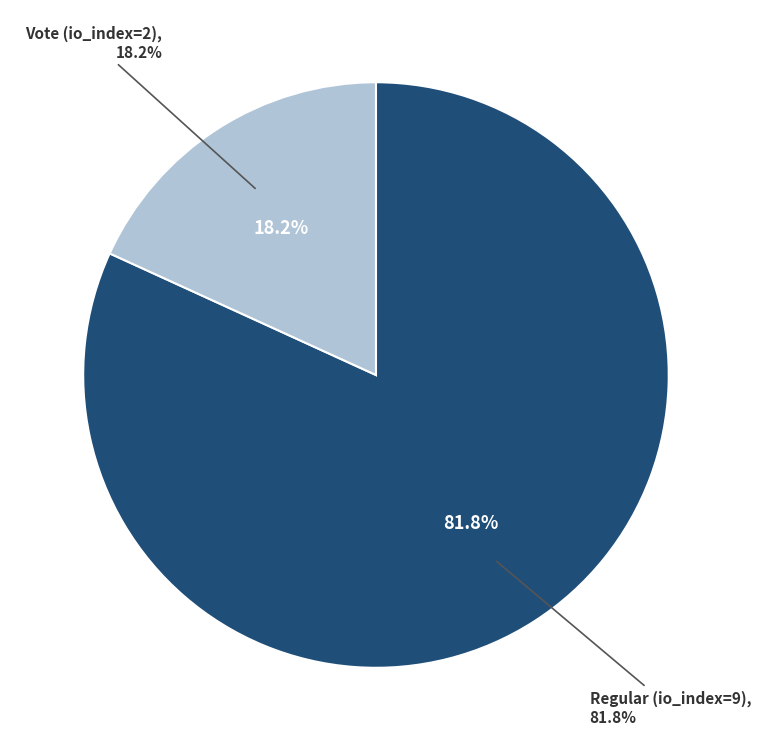

Does any single category account for the majority?

Yes